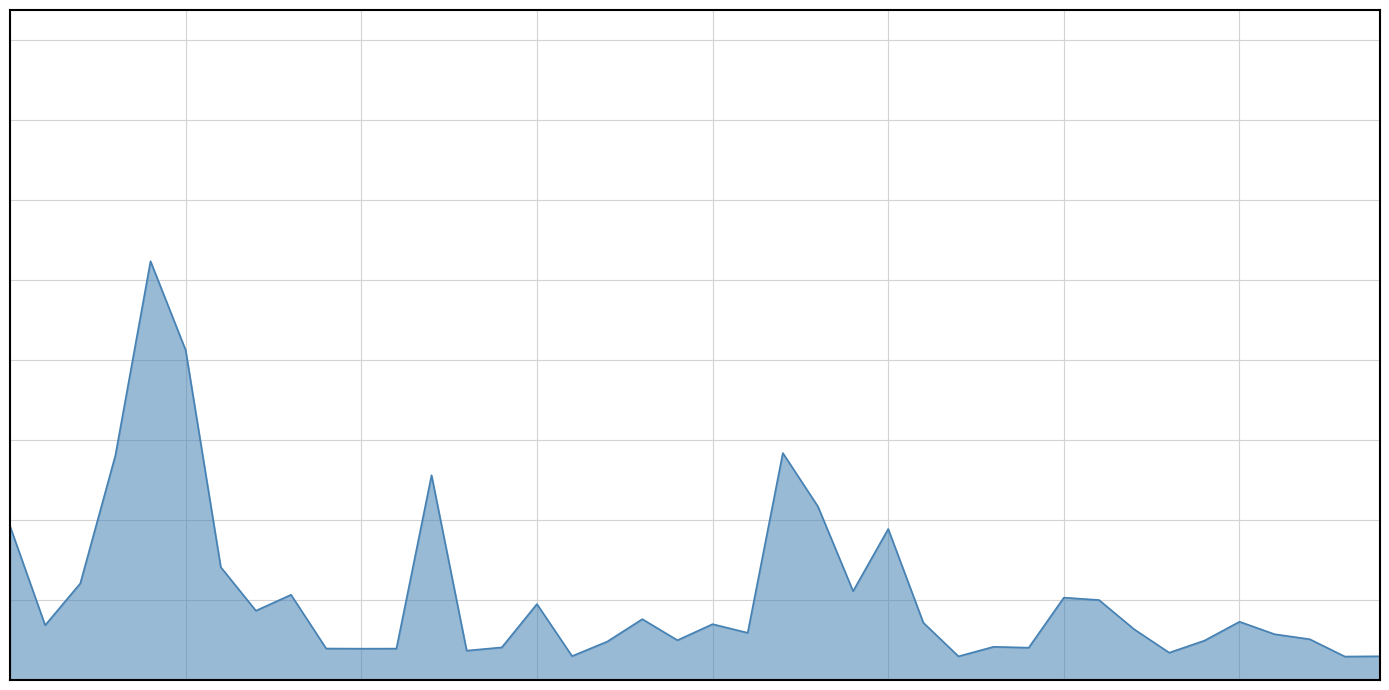

Does the chart have visible grid lines?

Yes